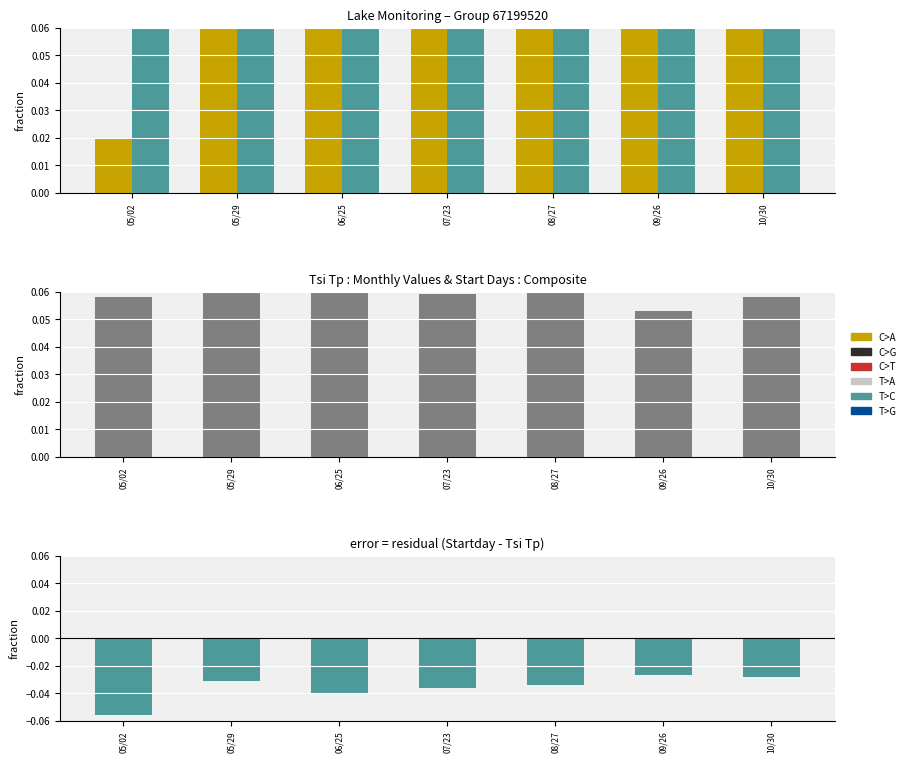

True or false: Startday - Tsi Tp has a value of -0.1 at 05/29.

False